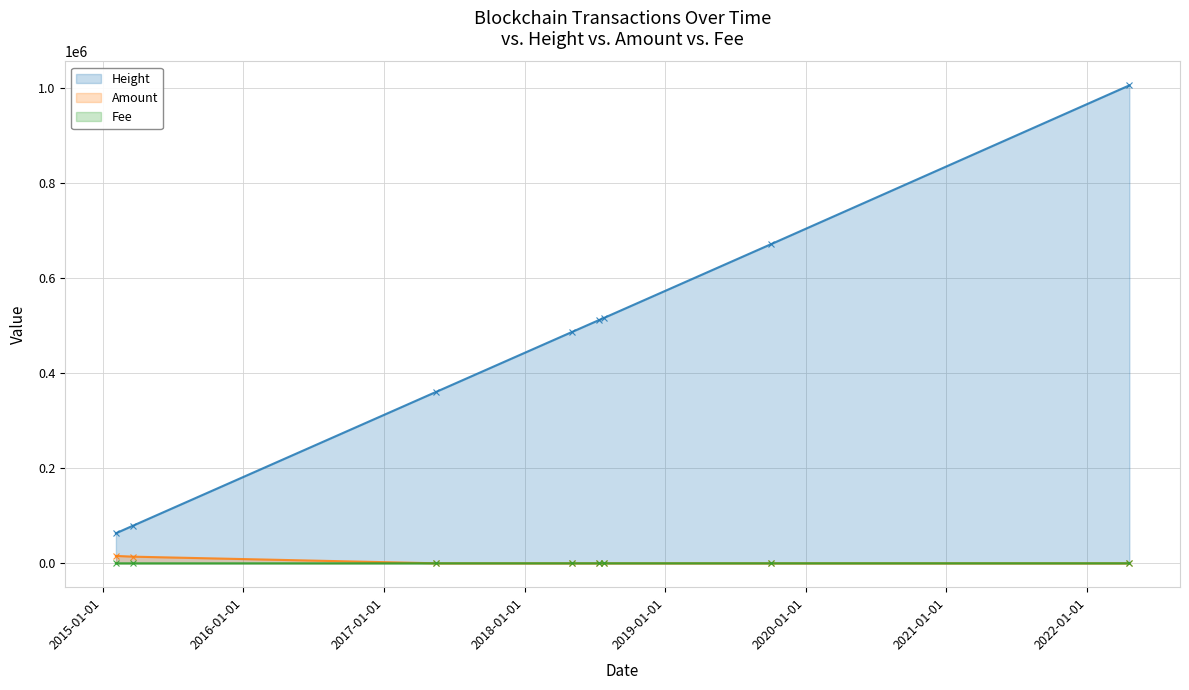

What is the value of the Height point at the 2nd from the left?

79003.0